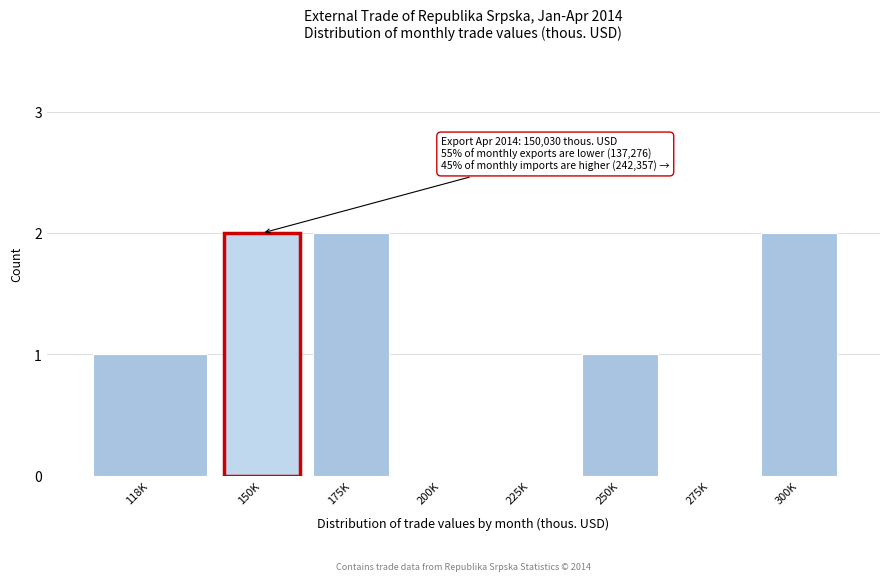

Reading left to right, extract all data points from this chart.

118K=1	150K=2	175K=2	200K=0	225K=0	250K=1	275K=0	300K=2